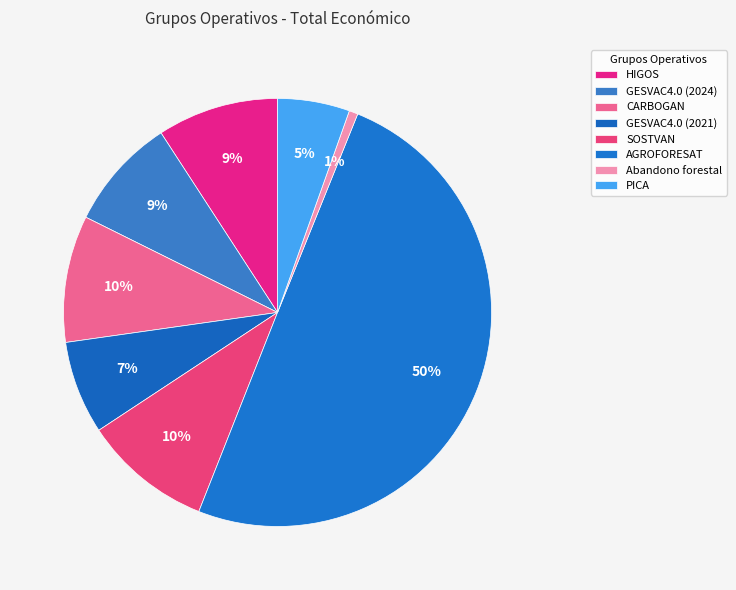

The SOSTVAN slice represents 10% of the pie. True or false?

True